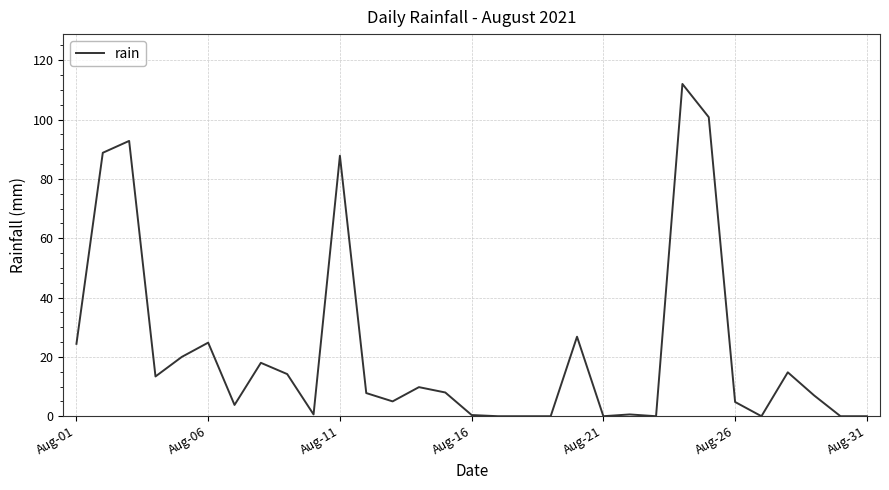

Does the chart display data point markers on the line(s)?

No